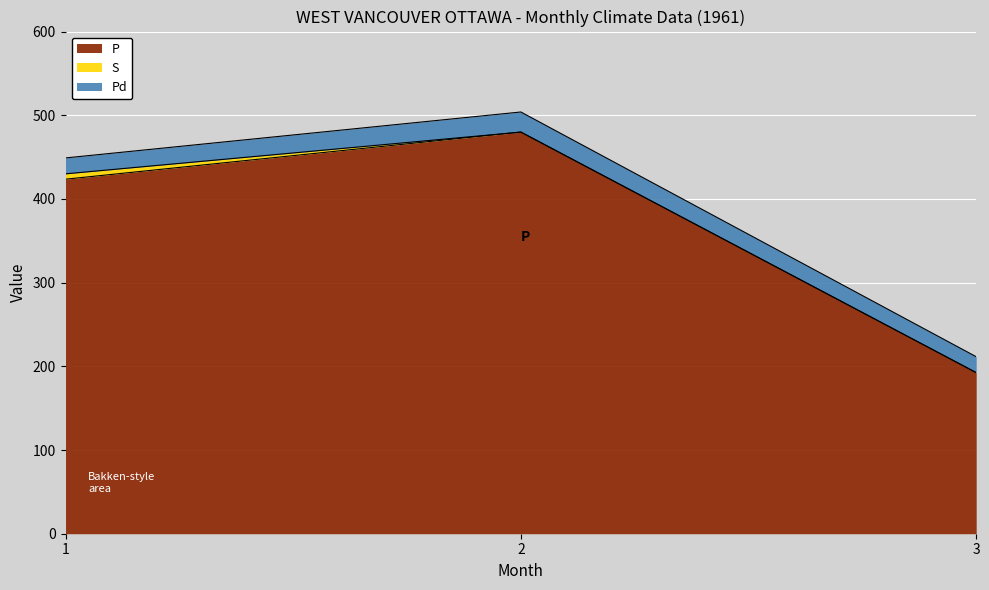

Reading right to left, transcribe all the data shown in this chart.

P: 3=192.5	2=479.9	1=423.6
S: 3=0.0	2=0.0	1=6.4
Pd: 3=19.0	2=24.0	1=19.0